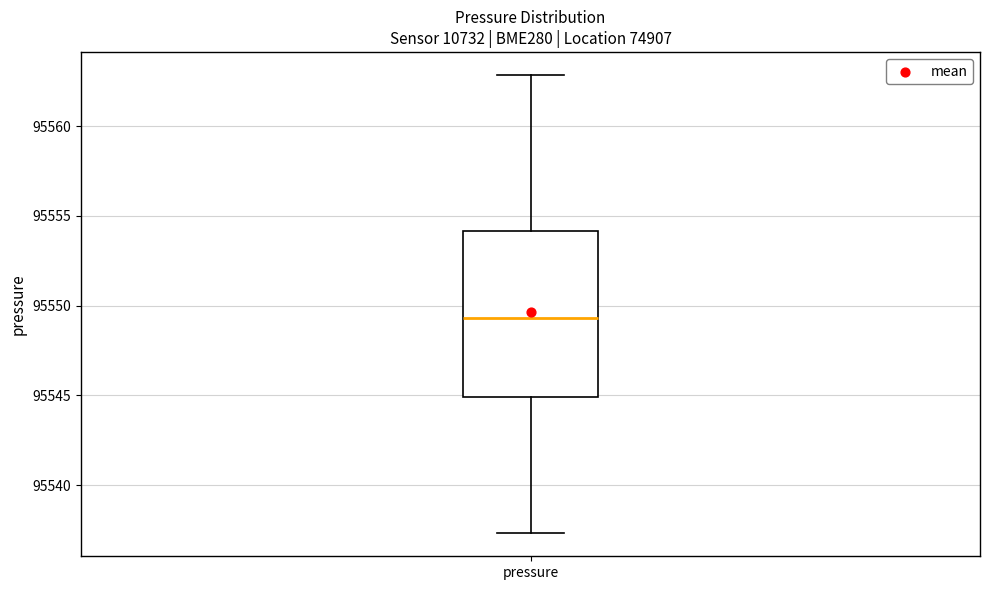

Transcribe this box plot: give where the median line is, the range the box spans, and where the two whiskers end, as read against the y-axis. The values are not printed on the chart, so give them approximately, as read against the axis.

median 95549.5, box 95545.0 to 95554.0, whiskers 95537.5 to 95563.0